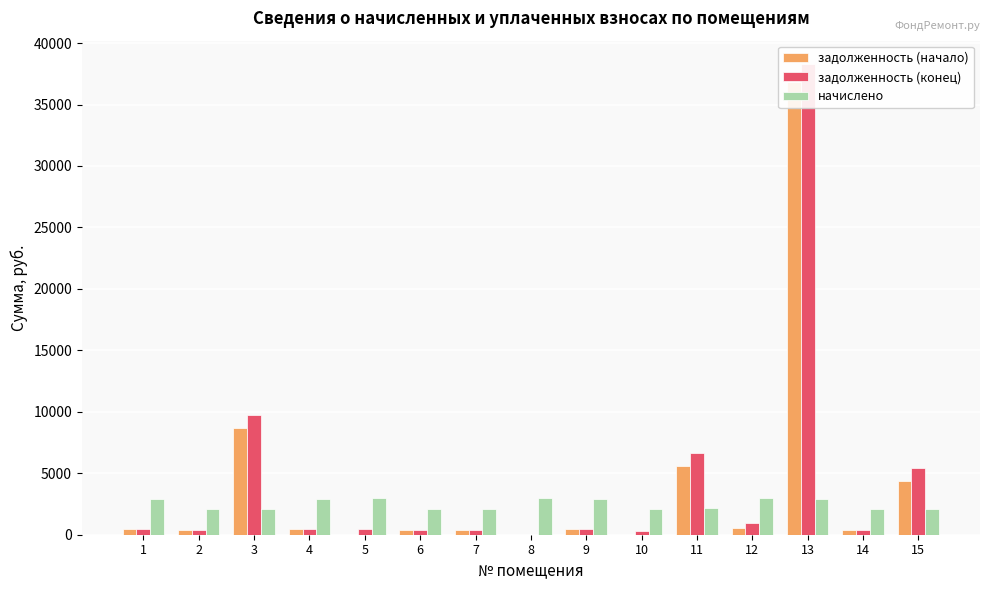

Does the chart contain stacked bars?

No